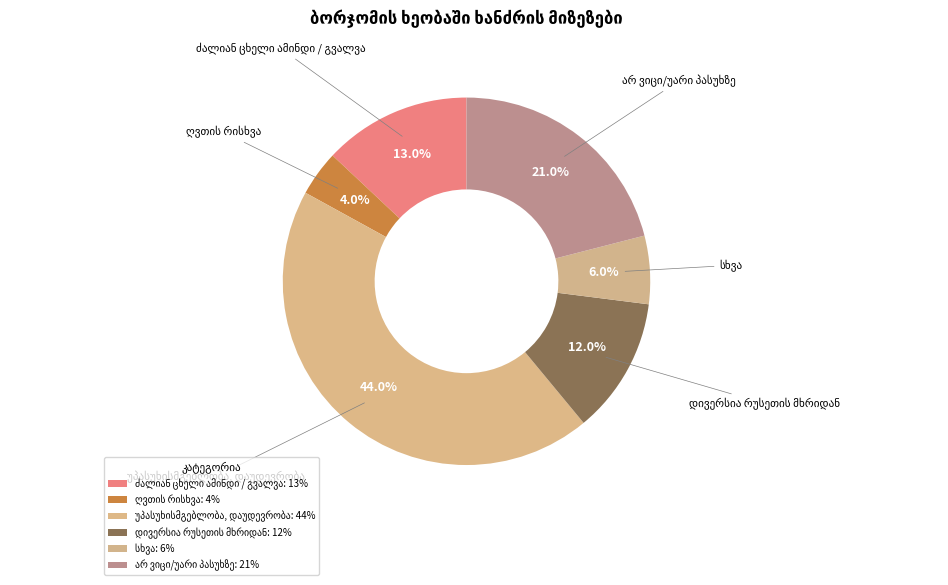

How many slices are in this pie chart?

6